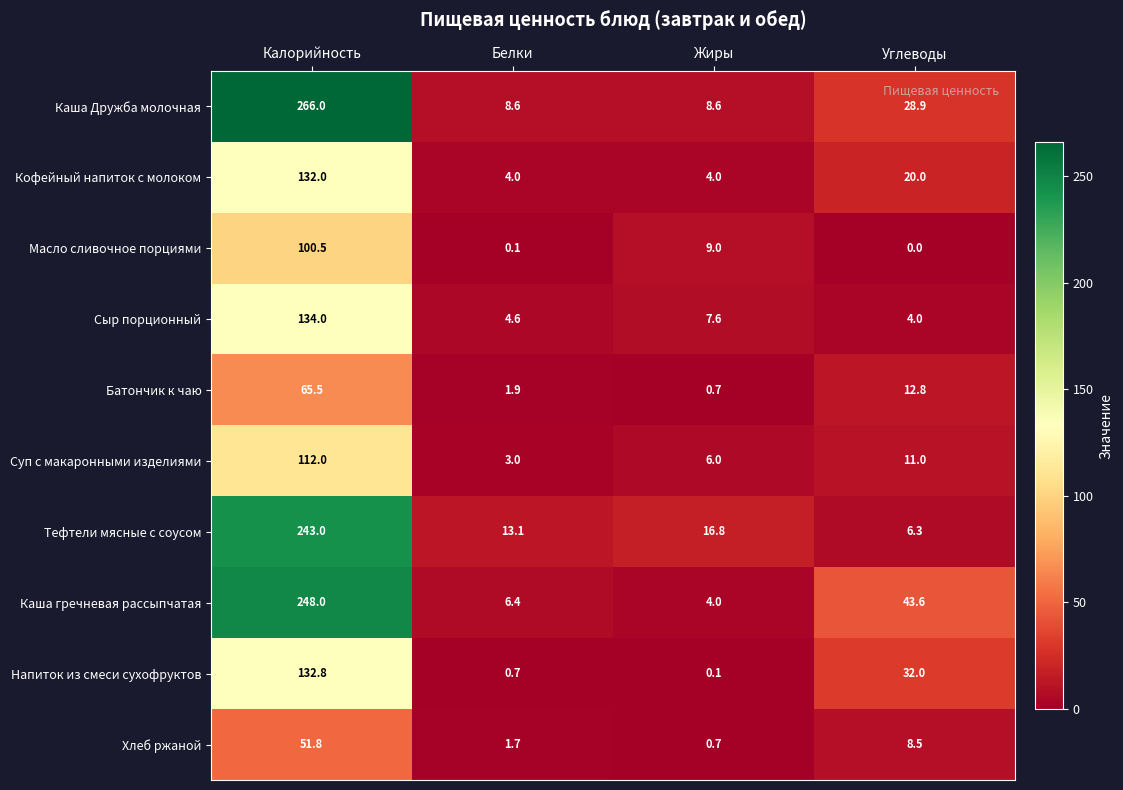

True or false: Масло сливочное порциями has a value of 0.0 at Углеводы.

True